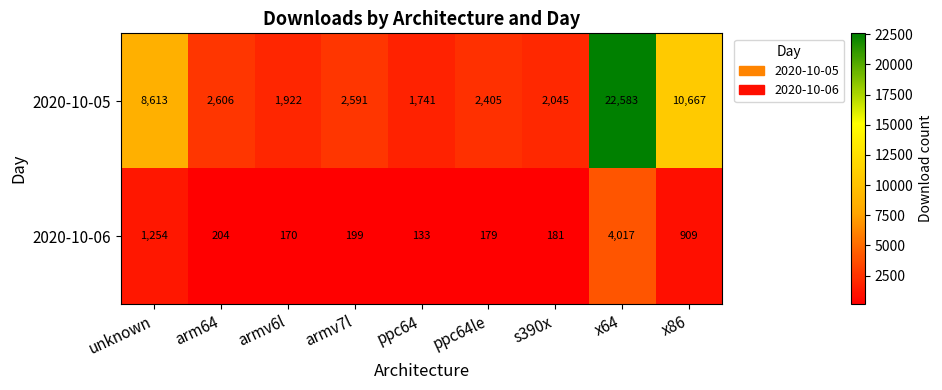

Which label corresponds to the smallest value in the chart?

ppc64